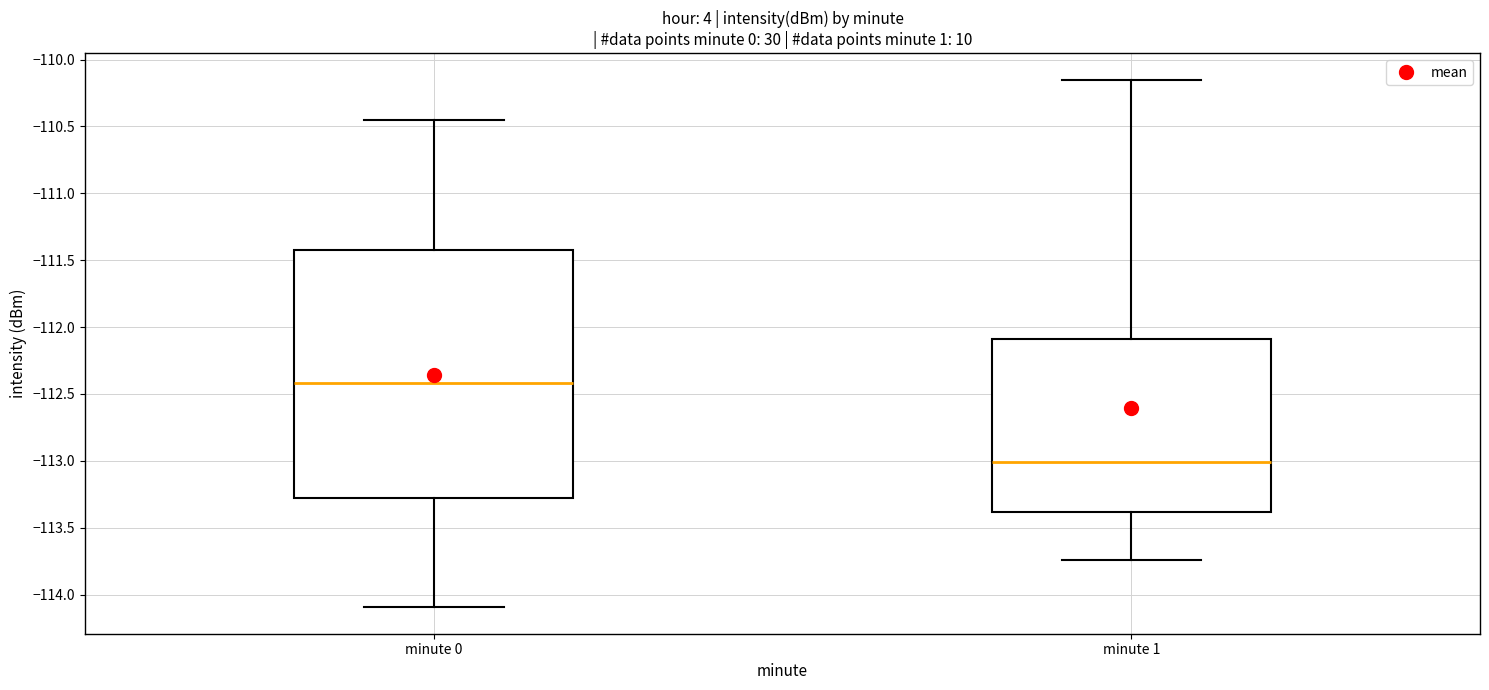

Which box is the tallest, from its lower edge to its upper edge?

minute 0